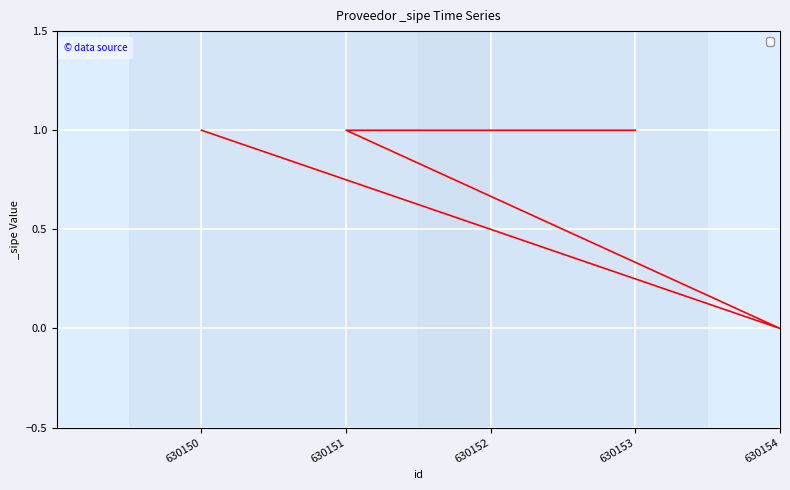

Which has a higher value, 630154 or 630151?

630151